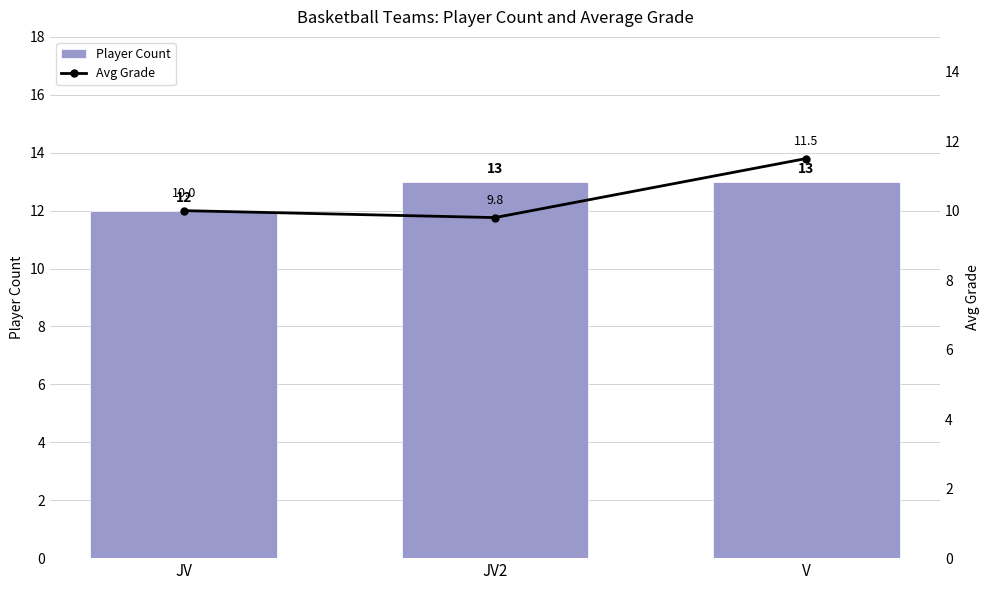

What is the difference between the maximum and minimum values in the Avg Grade series?

1.7